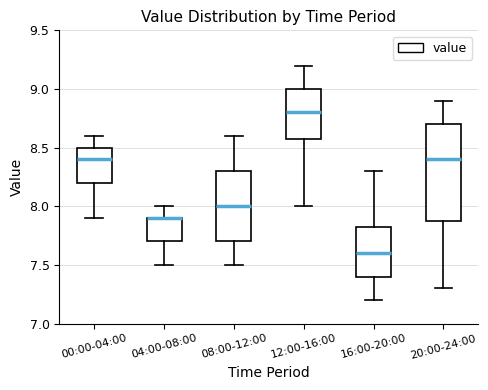

Reading left to right, read every box against the y-axis: the position of its median line, the range the box covers, and the ends of its whiskers. The values are not printed on the chart, so give them approximately, as read against the axis.

00:00-04:00: median 8.40, box 8.20 to 8.50, whiskers 7.90 to 8.60
04:00-08:00: median 7.90 (drawn on the box's upper edge), box 7.70 to 7.90, whiskers 7.50 to 8.00
08:00-12:00: median 8.00, box 7.70 to 8.30, whiskers 7.50 to 8.60
12:00-16:00: median 8.80, box 8.60 to 9.00, whiskers 8.00 to 9.20
16:00-20:00: median 7.60, box 7.40 to 7.85, whiskers 7.20 to 8.30
20:00-24:00: median 8.40, box 7.90 to 8.70, whiskers 7.30 to 8.90